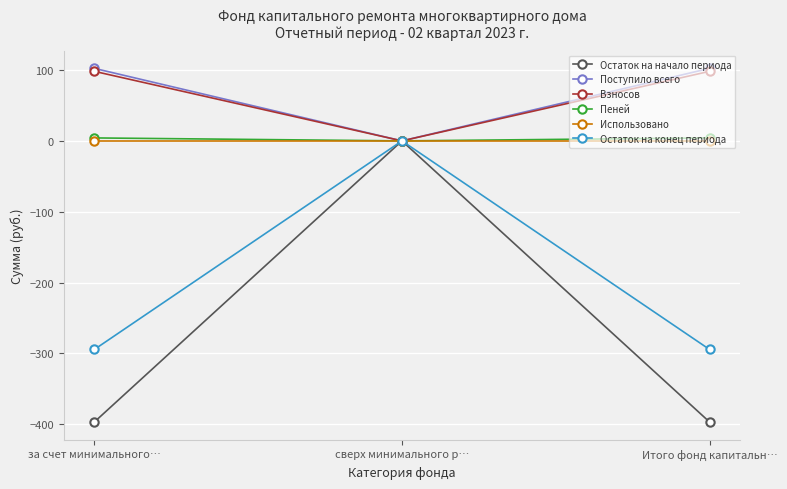

What is the label of the 2nd point from the left?

сверх минимального р…